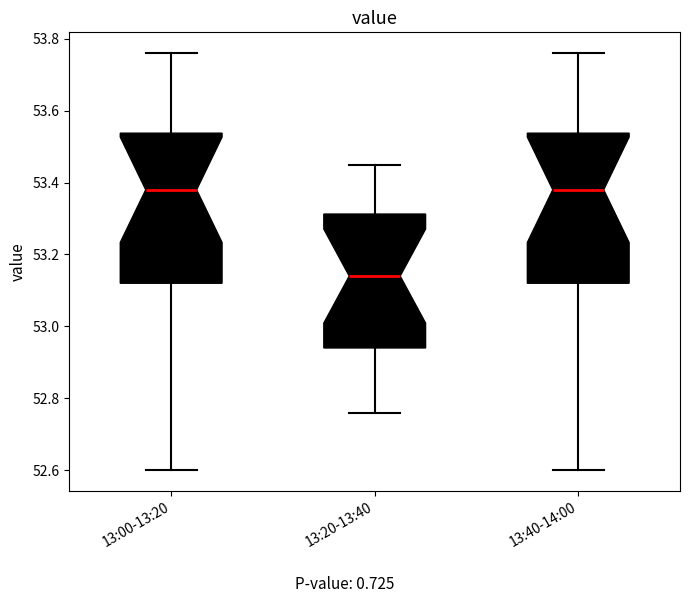

Where does the upper whisker of the box for 13:00-13:20 end on the y-axis? The values are not printed on the chart, so give them approximately, as read against the axis.

53.76